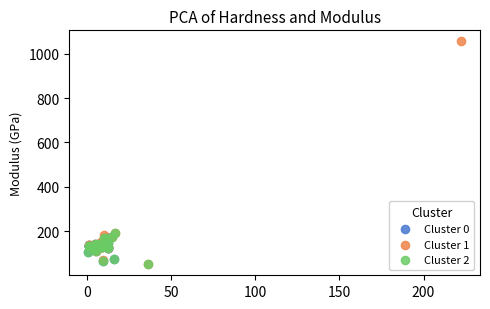

Which series has the widest spread of Y values?

Cluster 1